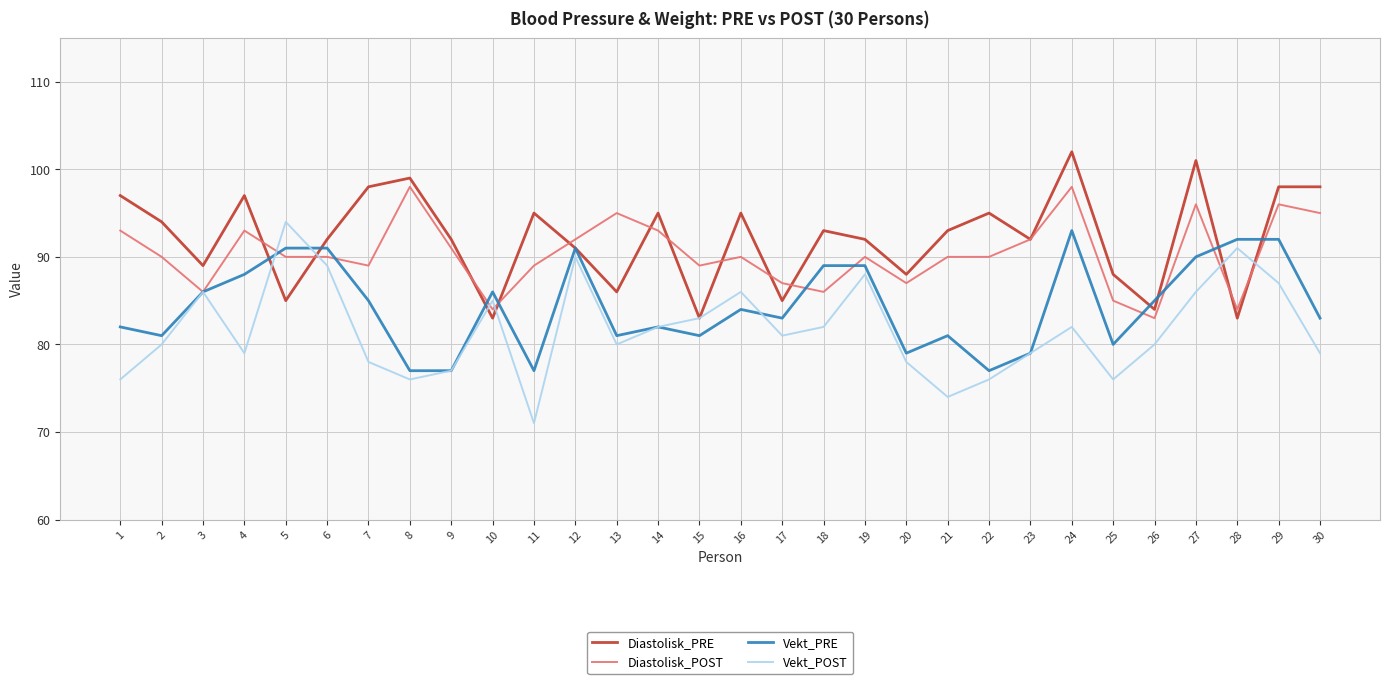

Which series has the widest spread of values?

Vekt_POST